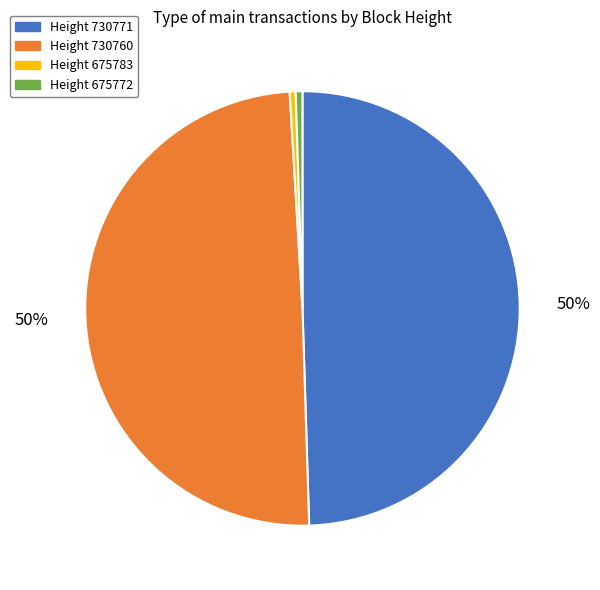

Is there a majority slice in this chart?

No